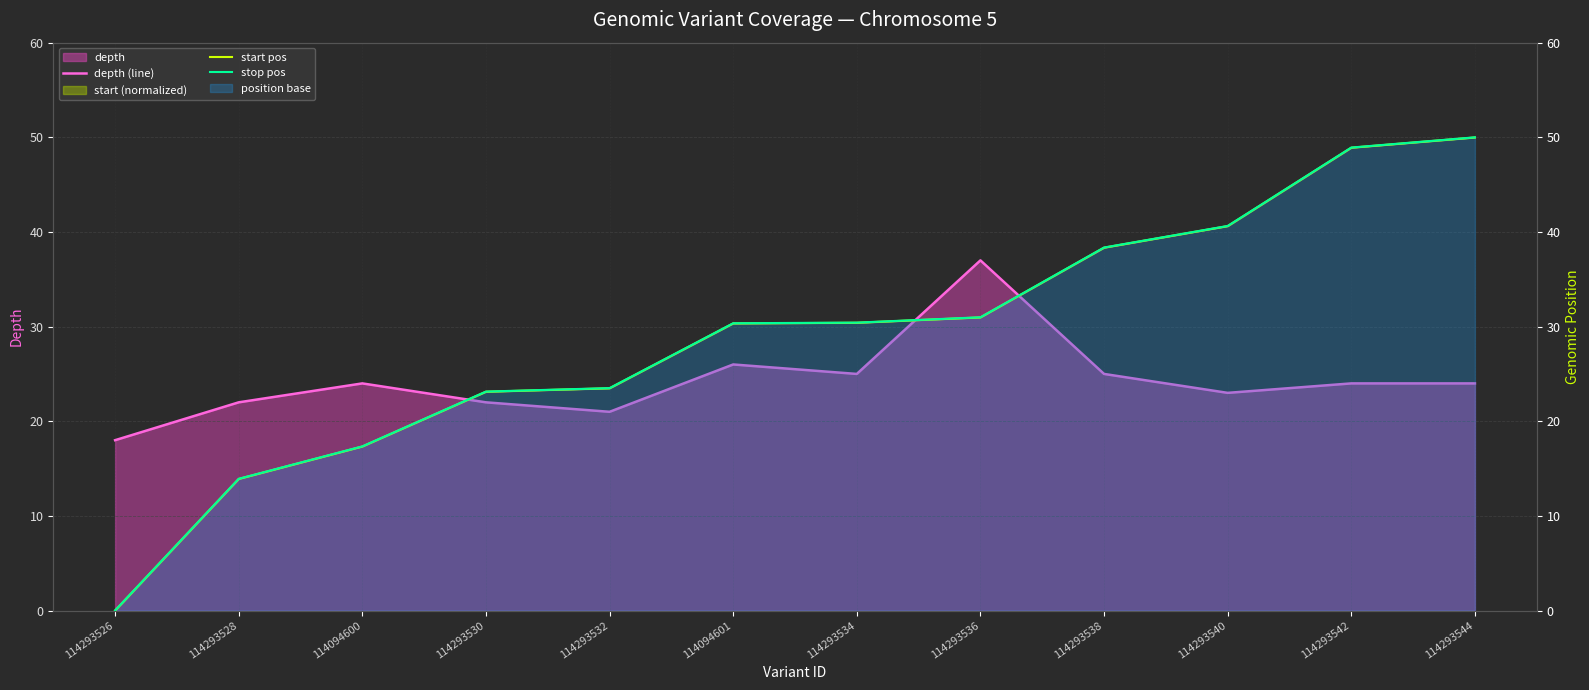

True or false: start pos has more than 2 interior local peaks.

False